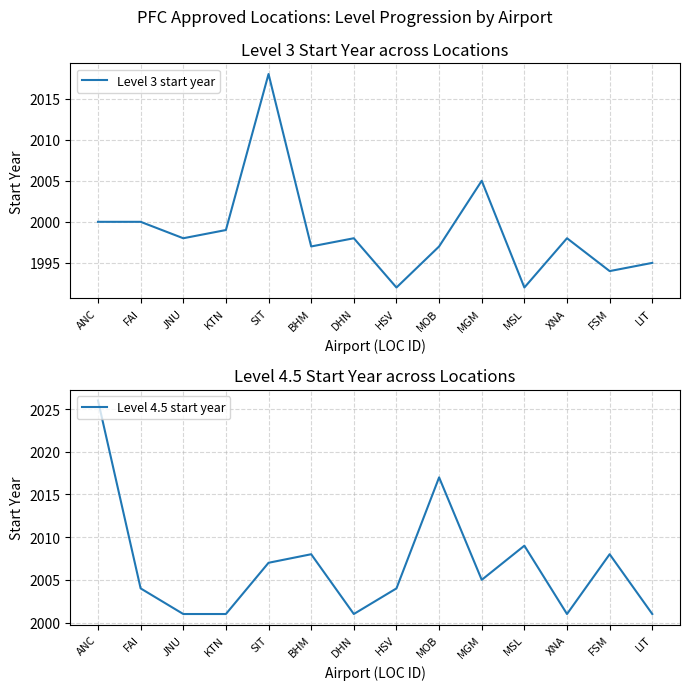

What position from the right is MOB?

6